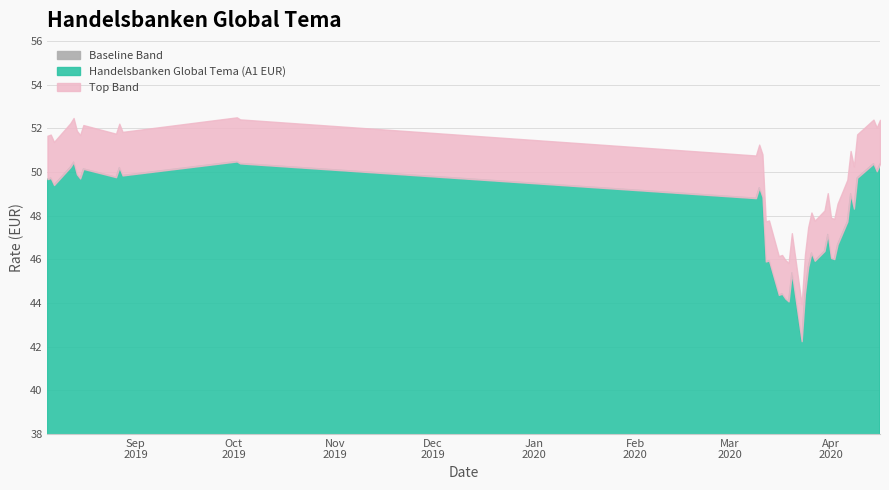

What is the sum of the values at 16.04.2020 and 07.08.2019?

99.8